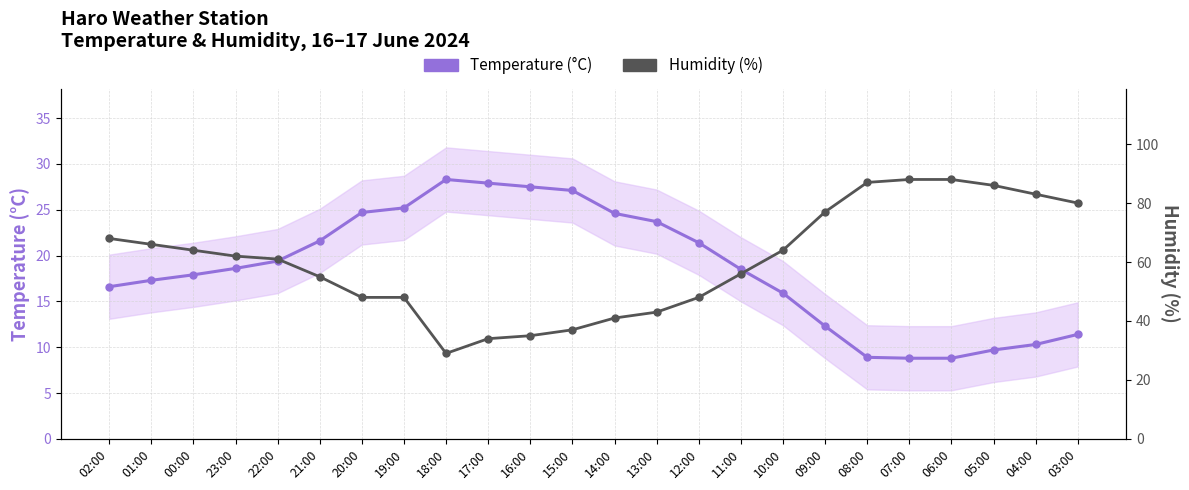

True or false: Humidity (%) has more than 1 interior local peaks.

False